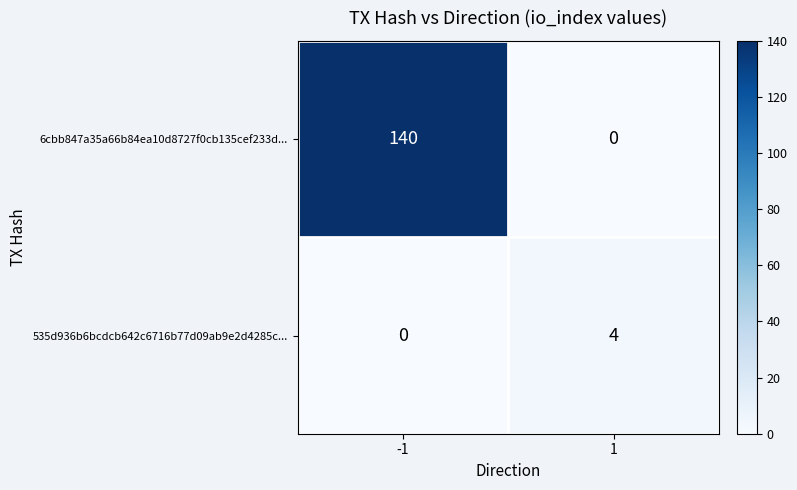

What is the maximum value shown in the chart?

140